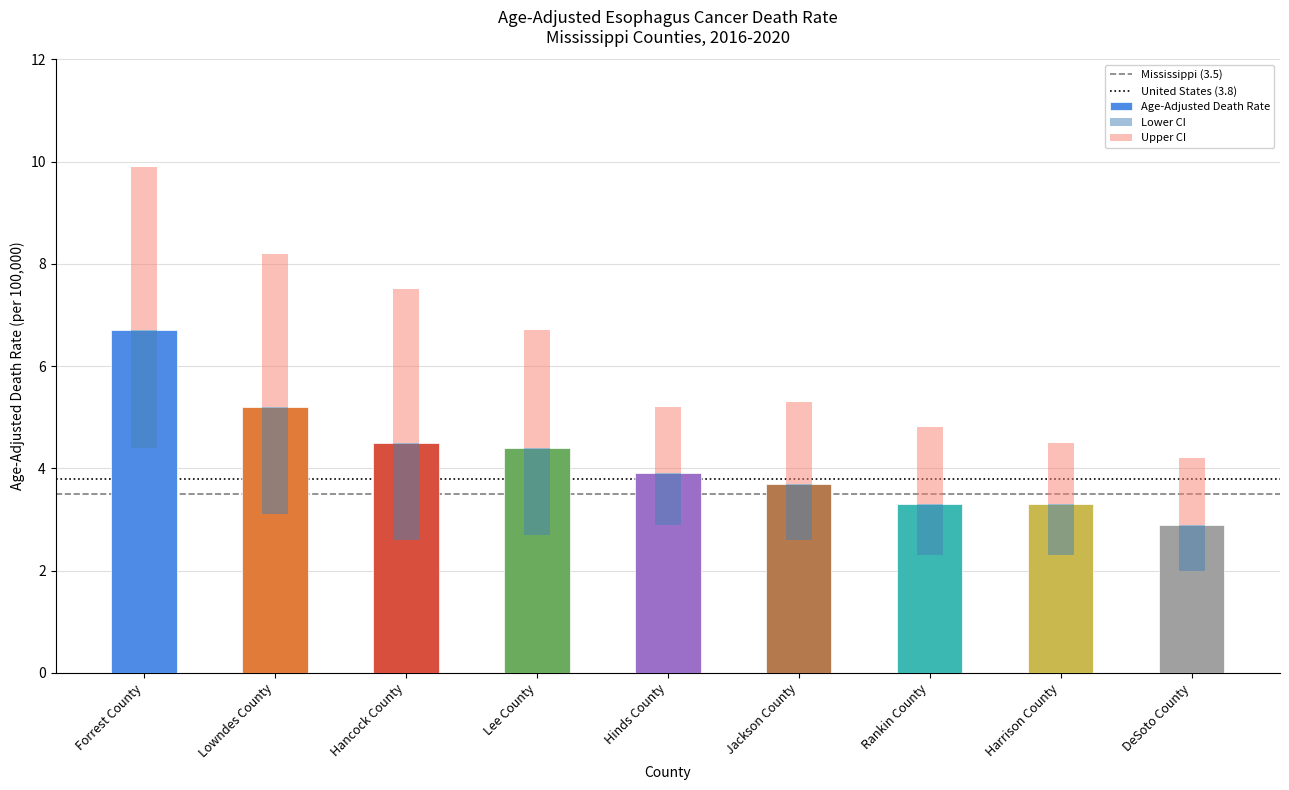

Between Lowndes County and Rankin County, which series saw the biggest shift?

Upper CI